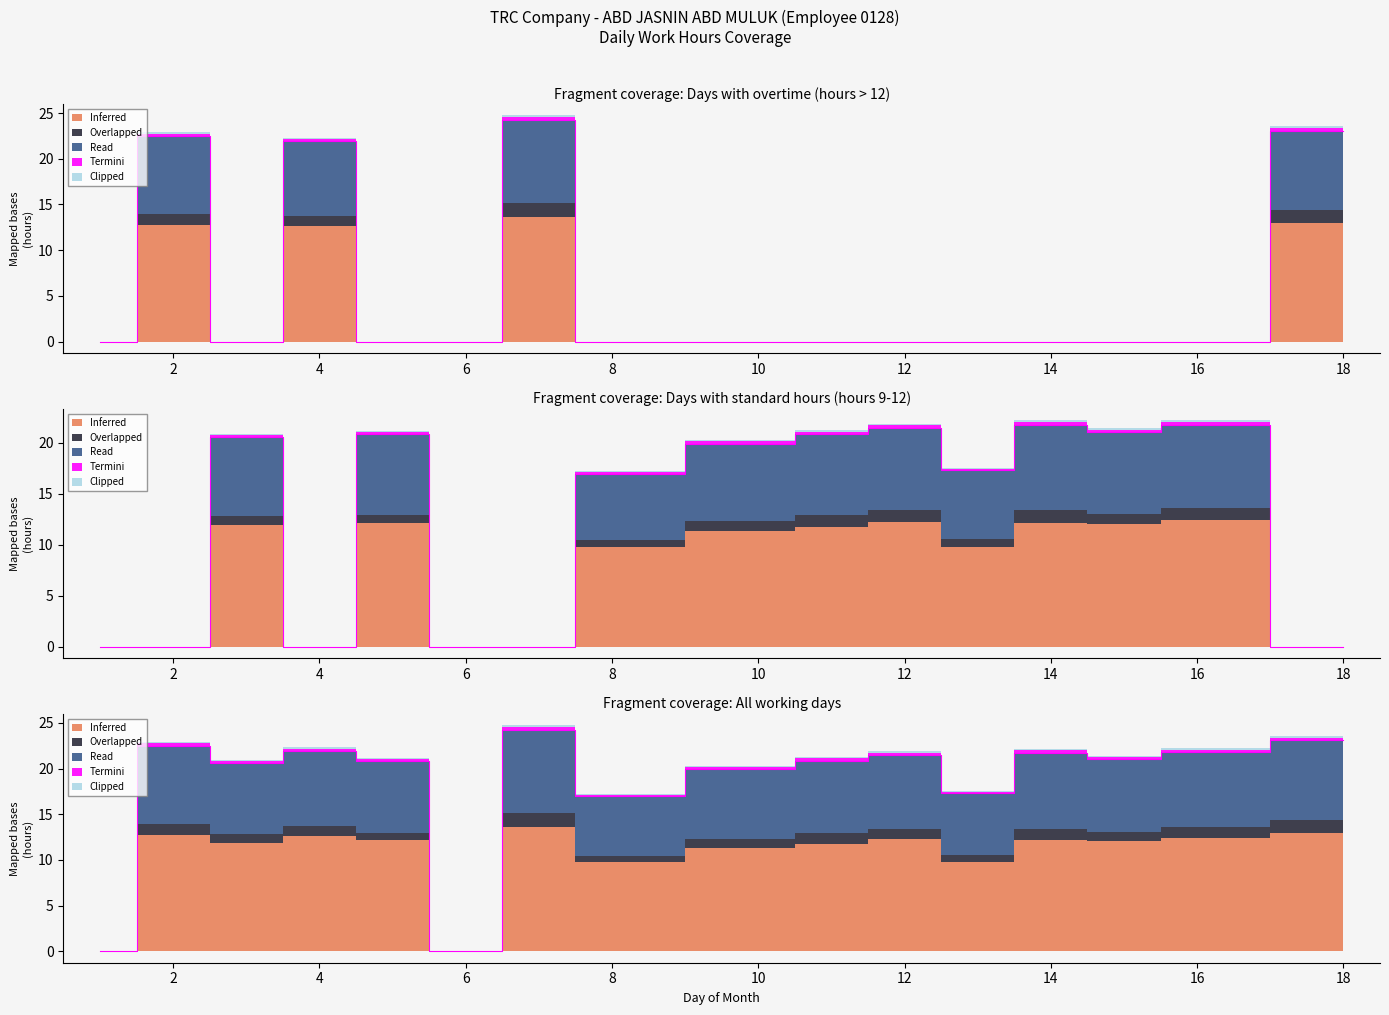

The Read series shows 7.9 at 11. True or false?

True